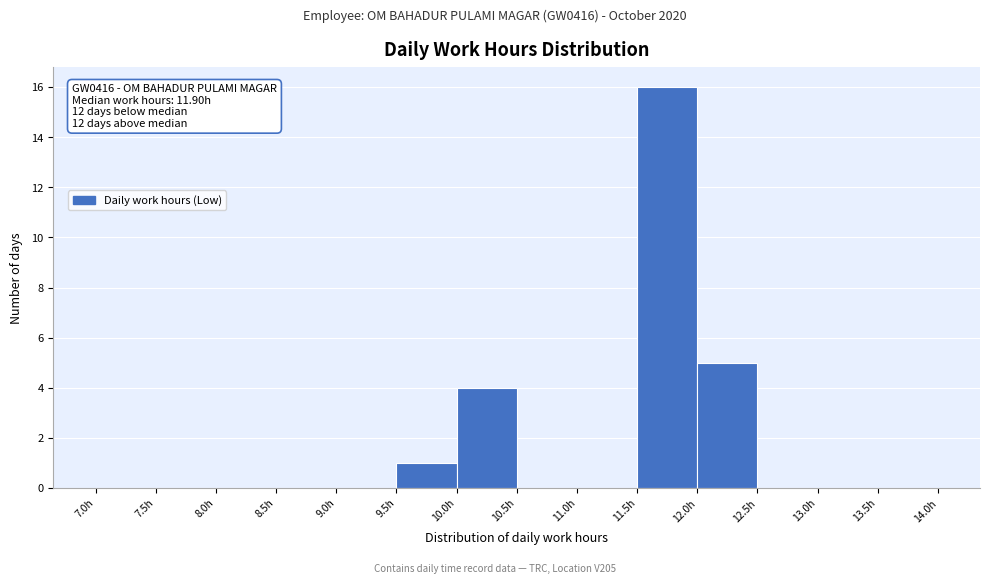

Which range on the x-axis has the tallest bar?

11.5 to 12.0